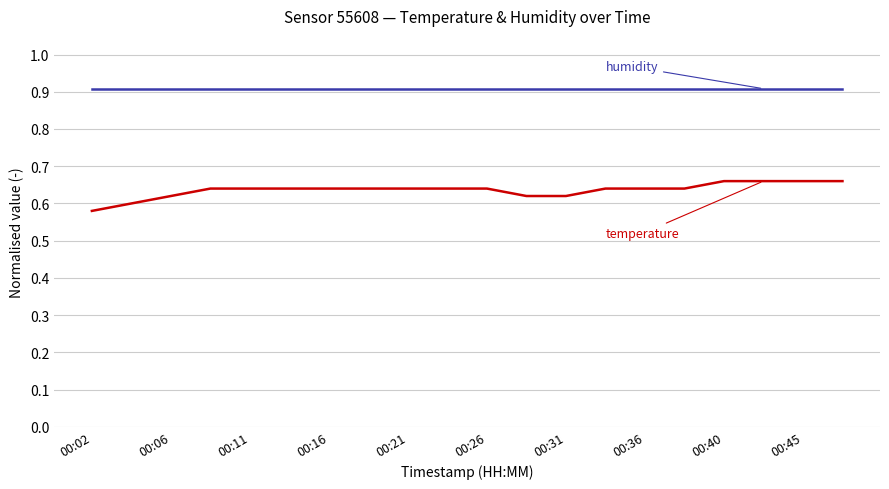

Does the chart have visible grid lines?

Yes